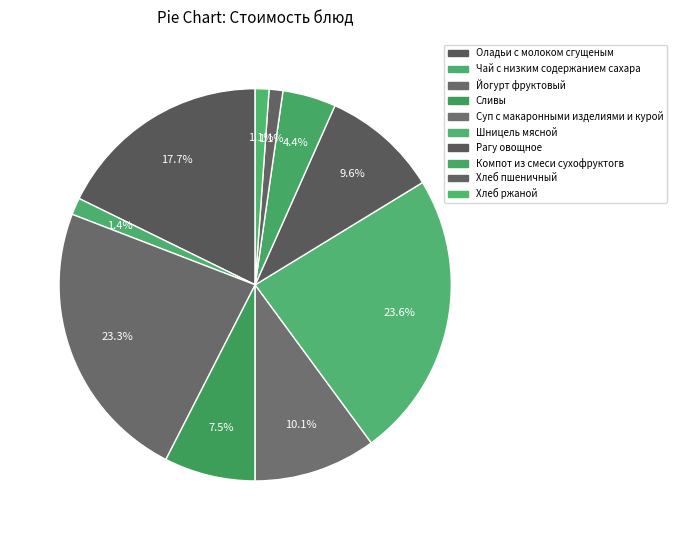

What portion of the pie excludes Оладьи с молоком сгущеным?

82.3%